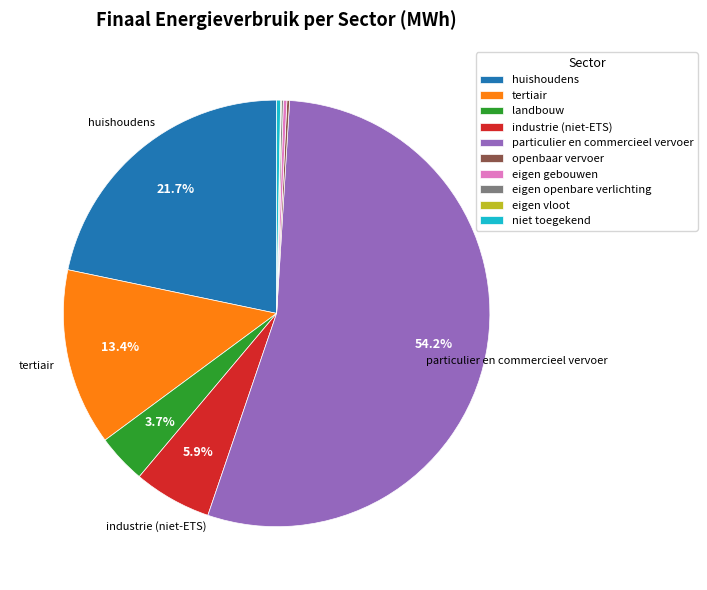

Which has a higher value, industrie (niet-ETS) or niet toegekend?

industrie (niet-ETS)